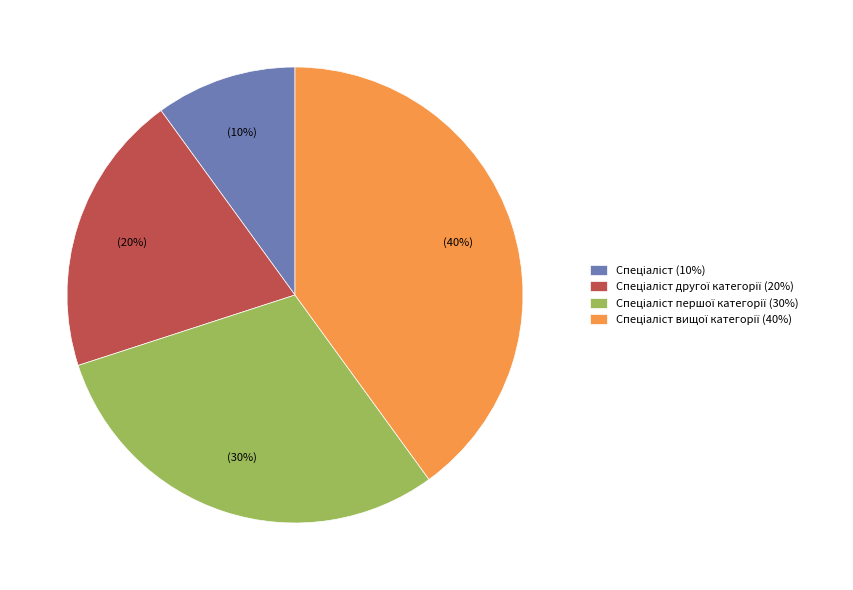

Is there a majority slice in this chart?

No